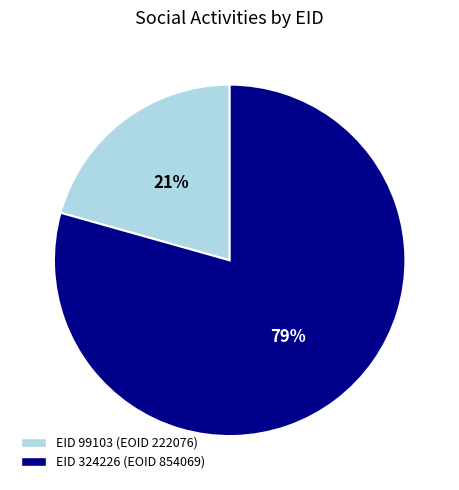

To the nearest percent, what is the average slice percentage?

50%